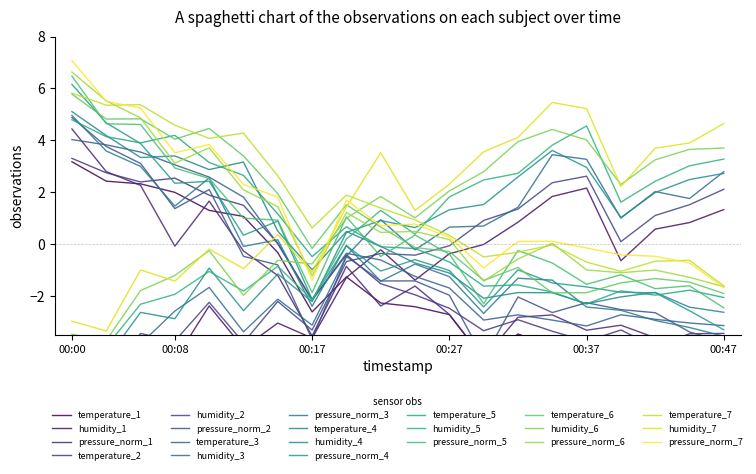

True or false: temperature and pressure_norm cross at least once.

False